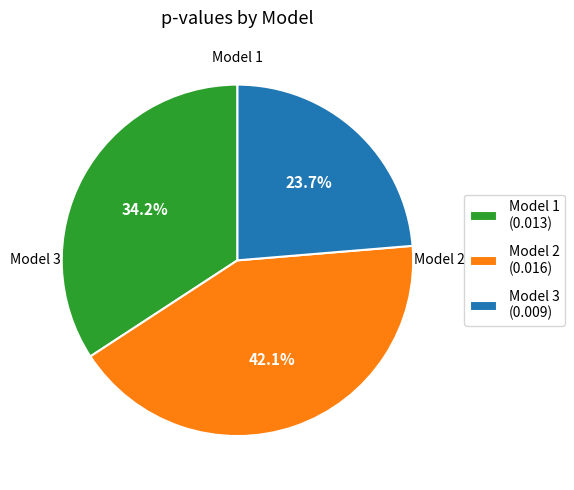

What is the largest slice in the pie chart?

Model 2